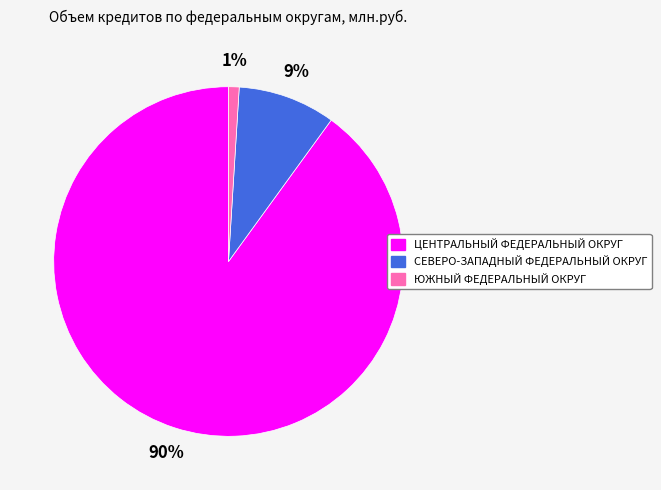

Combined, do ЦЕНТРАЛЬНЫЙ ФЕДЕРАЛЬНЫЙ ОКРУГ and СЕВЕРО-ЗАПАДНЫЙ ФЕДЕРАЛЬНЫЙ ОКРУГ account for over 50%?

Yes